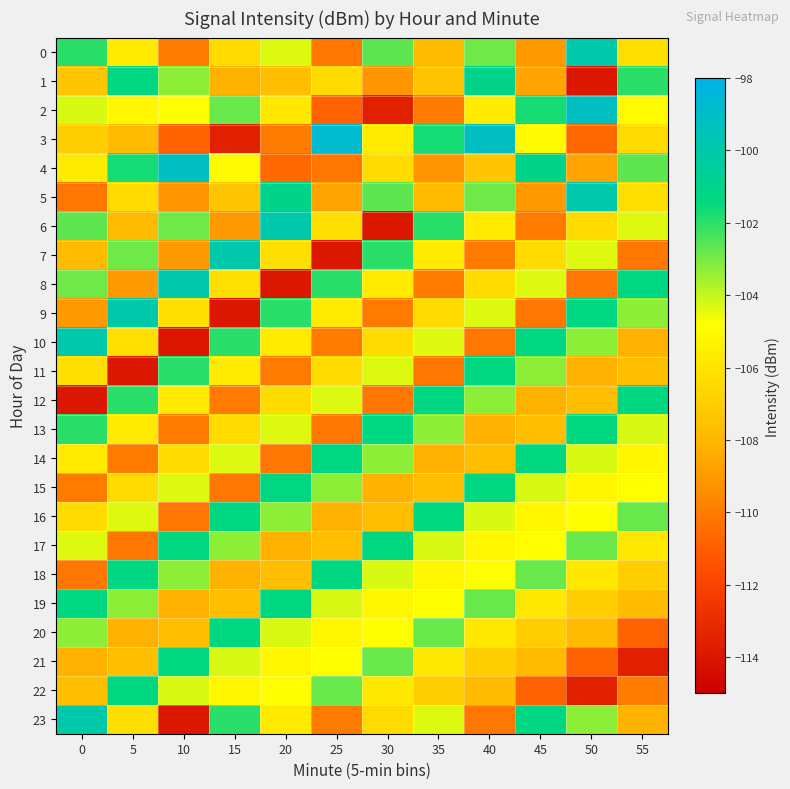

What is the spread (max minus min) of values at 35?

8.9